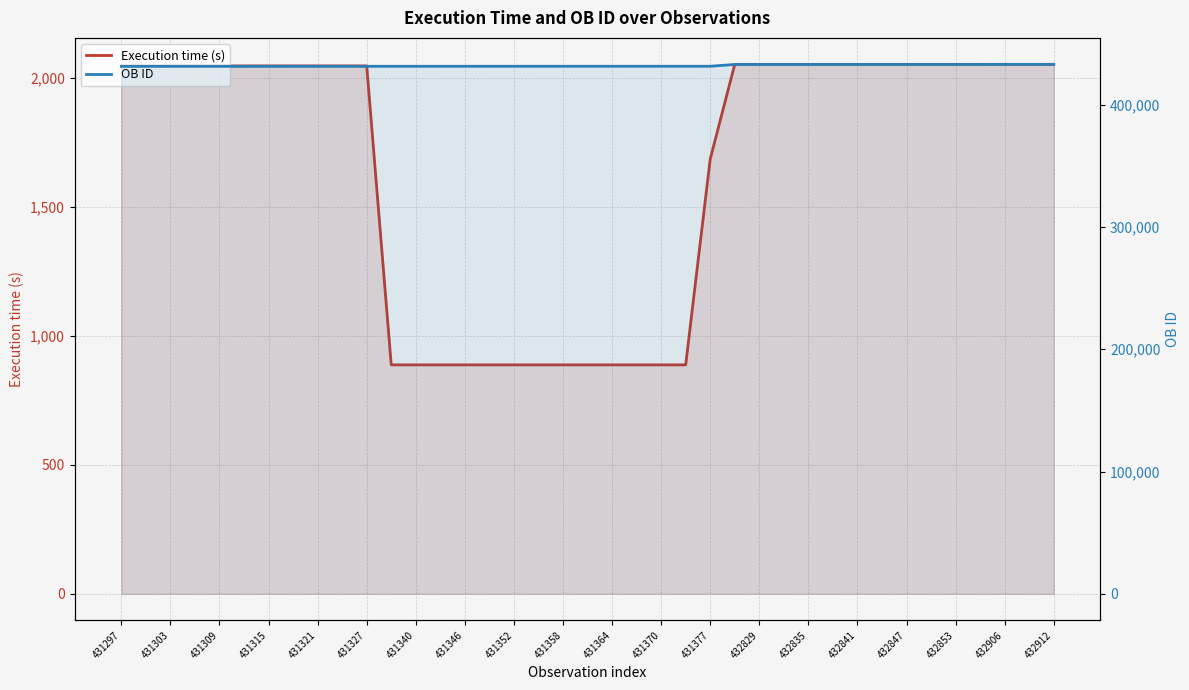

Does the chart display data point markers on the line(s)?

No